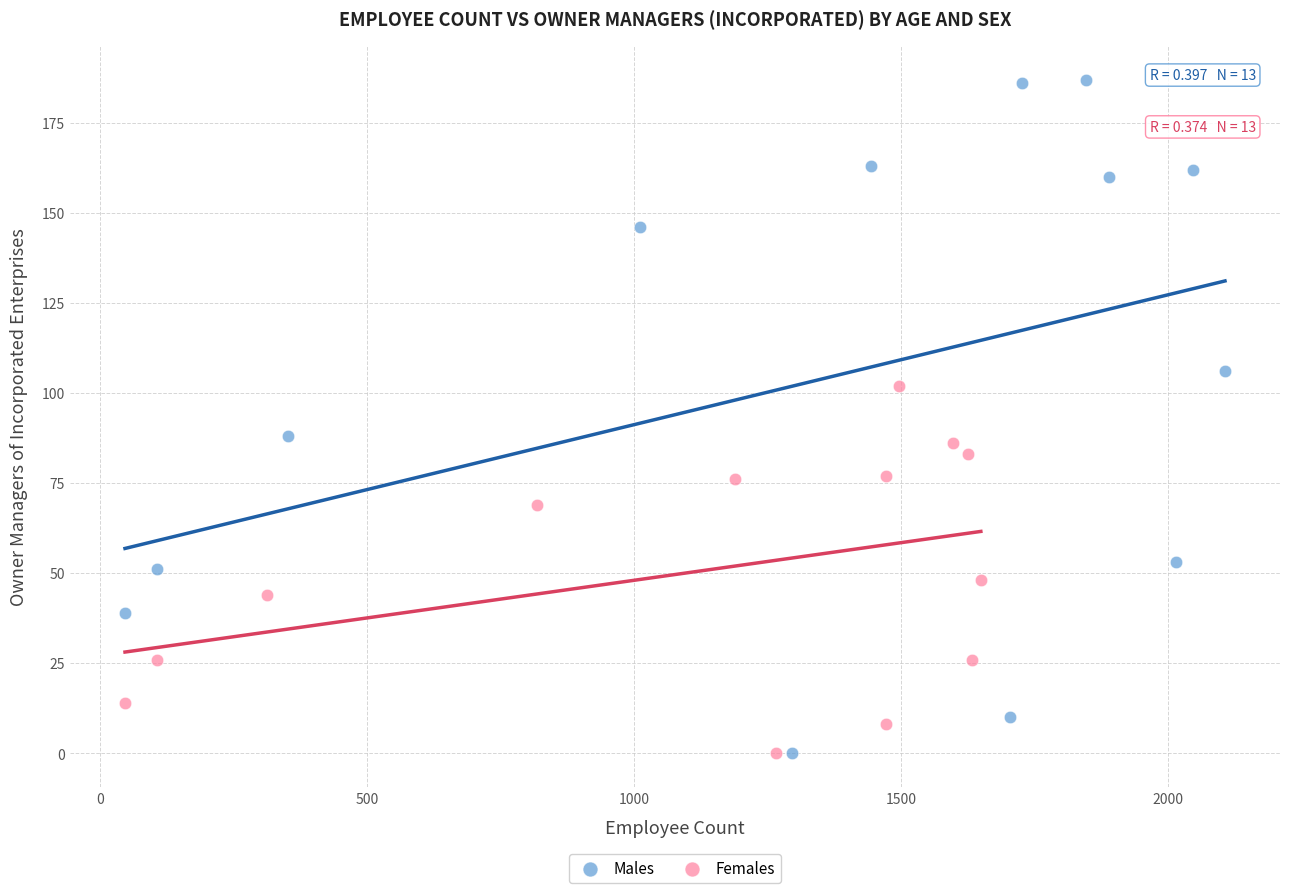

Which series has the widest spread of Y values?

Males